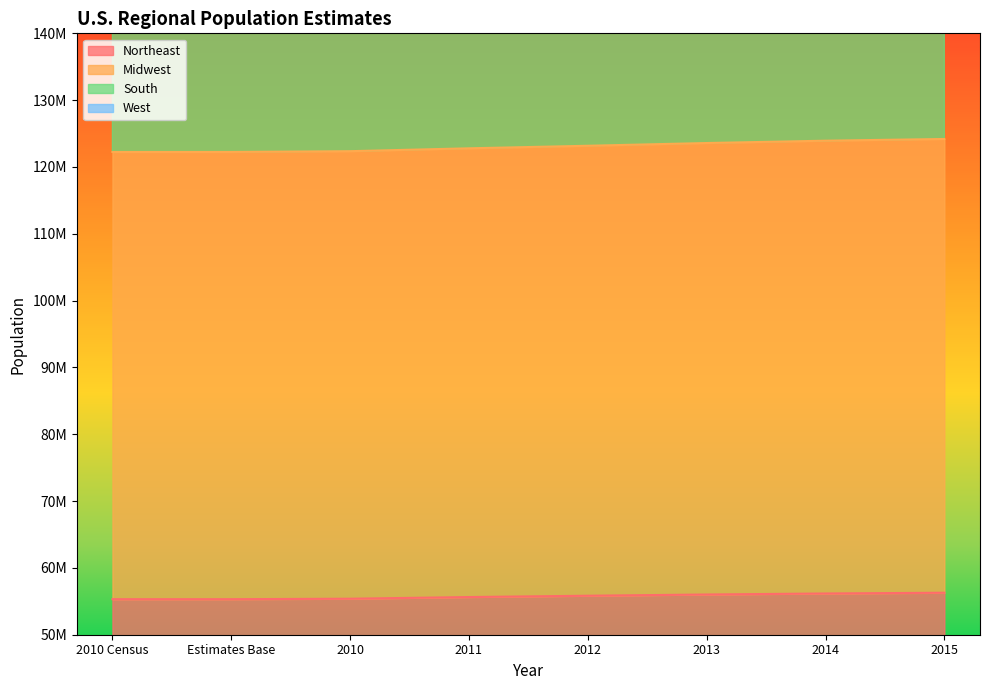

At which label is Midwest closest to 241087063?

2012